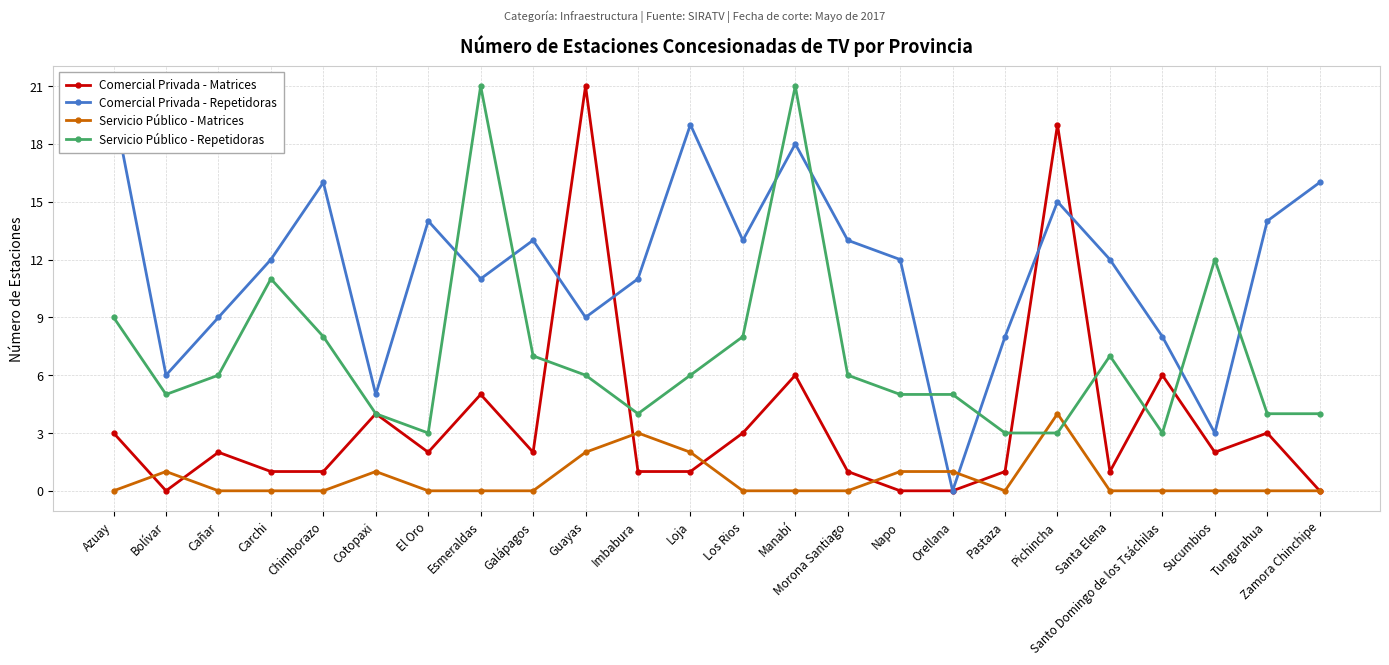

At which category does the chart reach its peak across all series?

Guayas